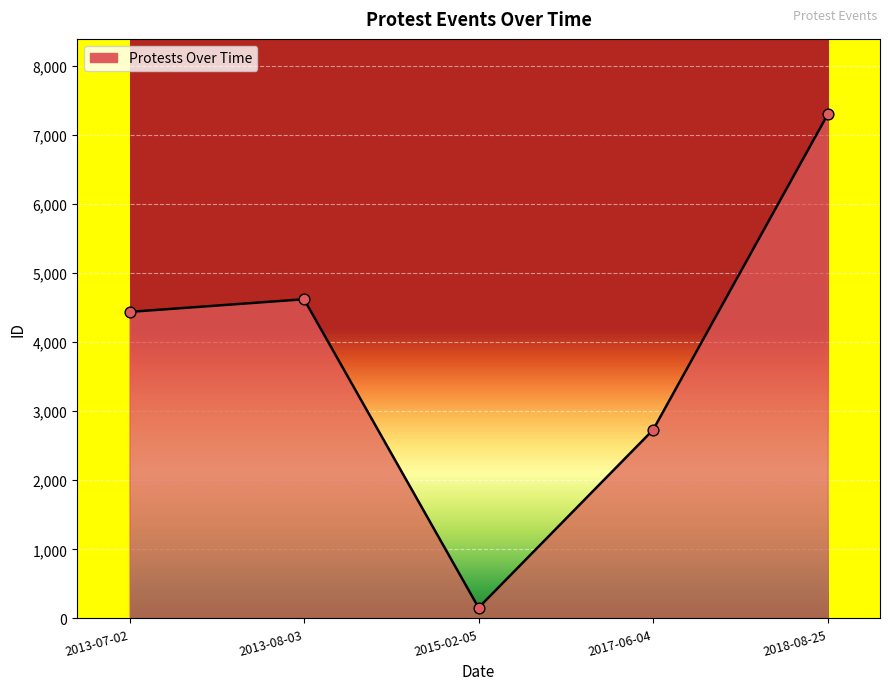

What is the change in value from 2013-07-02 to 2013-08-03?

+183